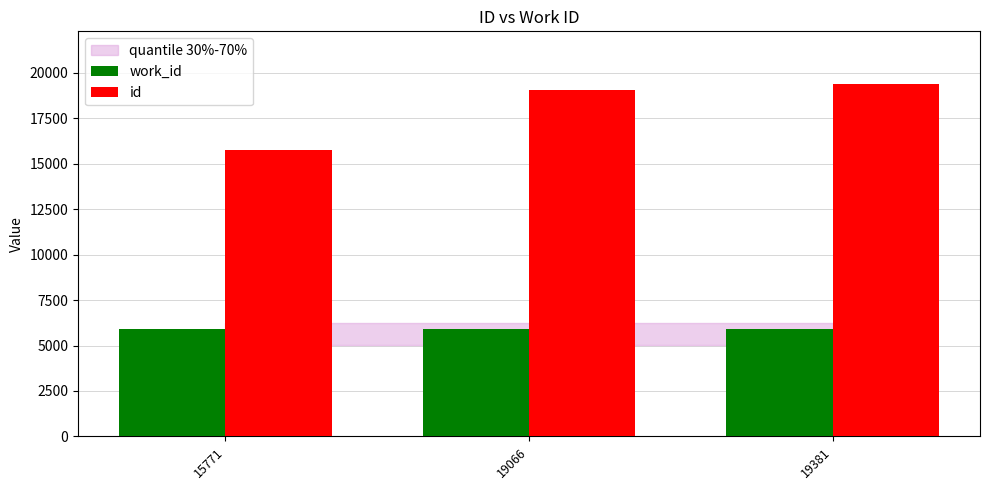

Does the chart contain stacked bars?

No